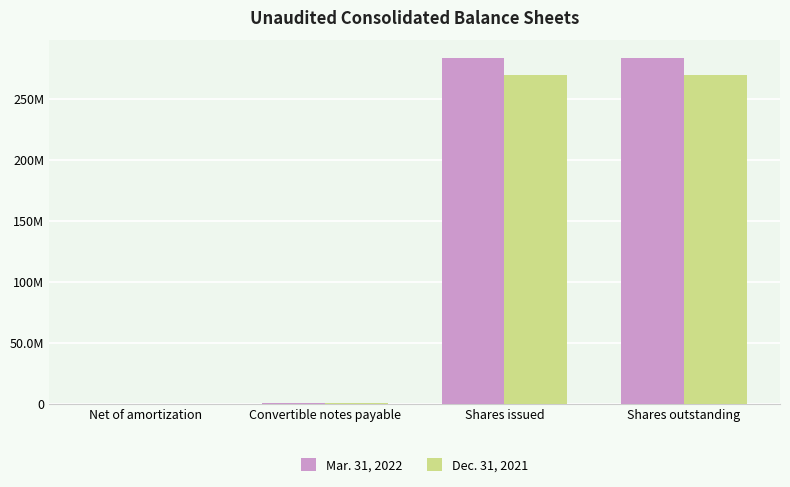

What are all the series names shown in the legend?

Mar. 31, 2022, Dec. 31, 2021